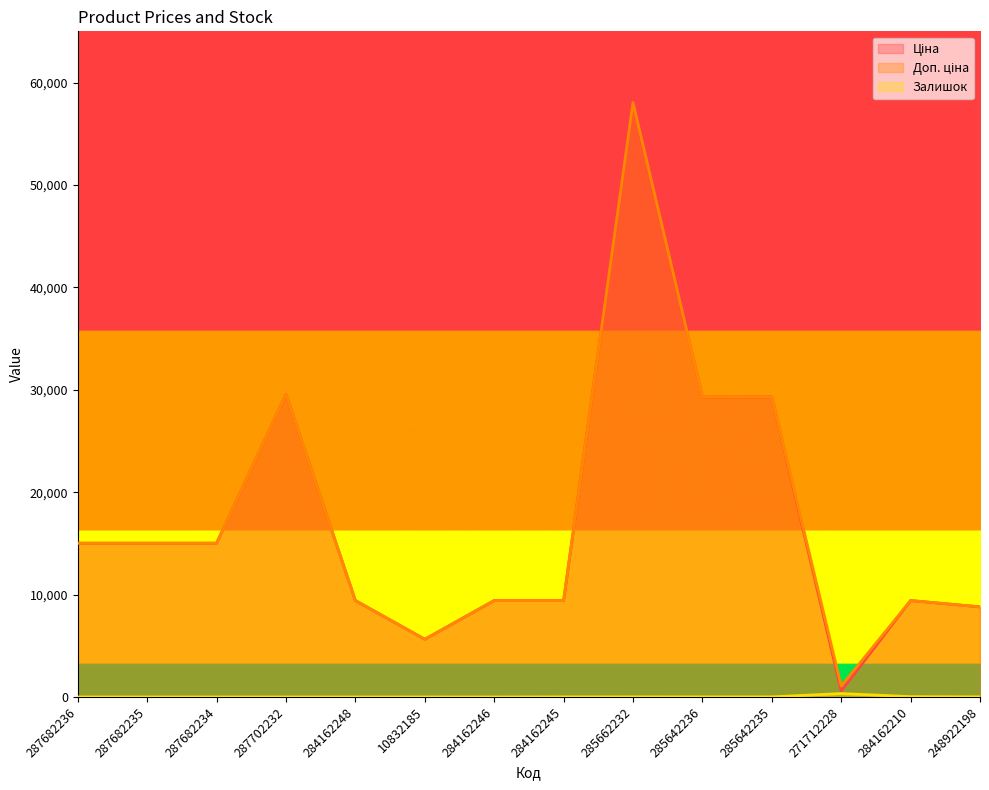

True or false: Ціна and Доп. ціна cross at least once.

False